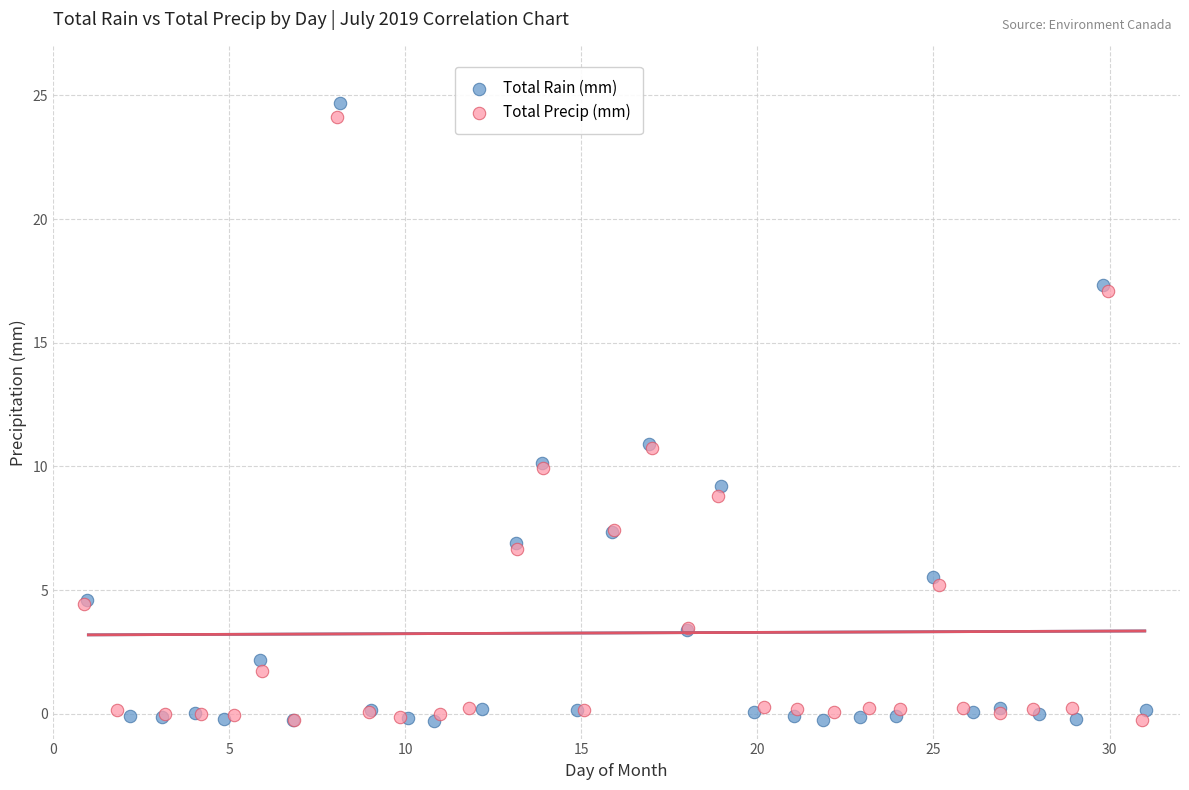

Which series has the largest Y range (max minus min)?

Total Rain (mm)